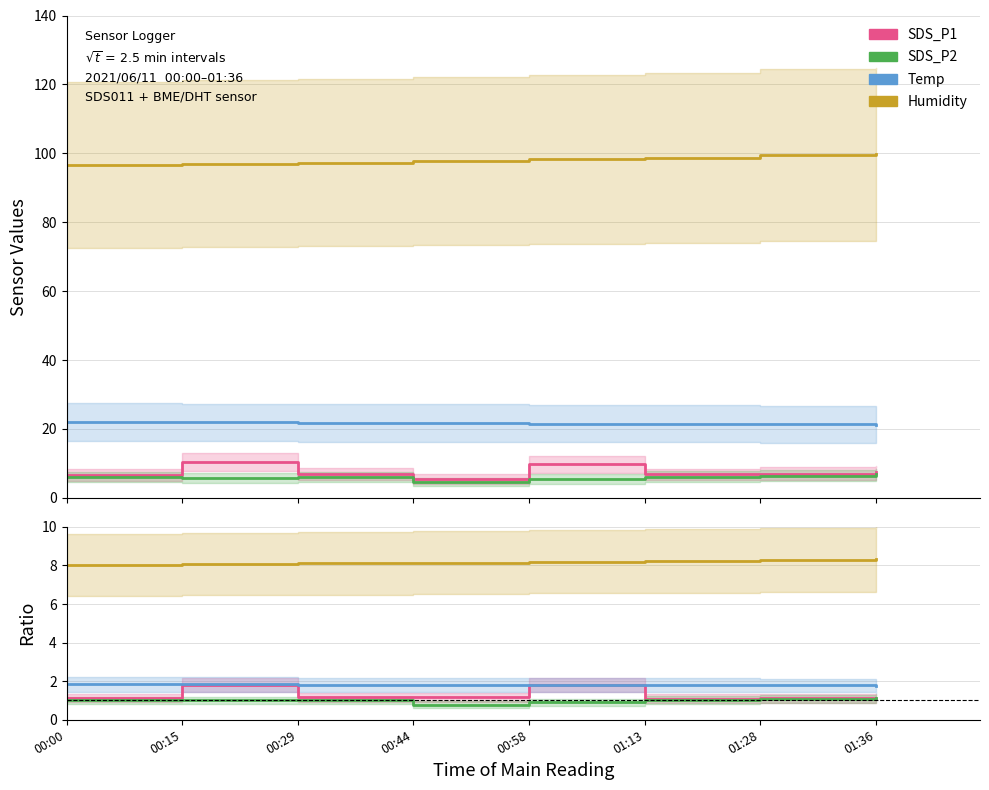

Between 00:58 and 01:36, which is larger?

00:58